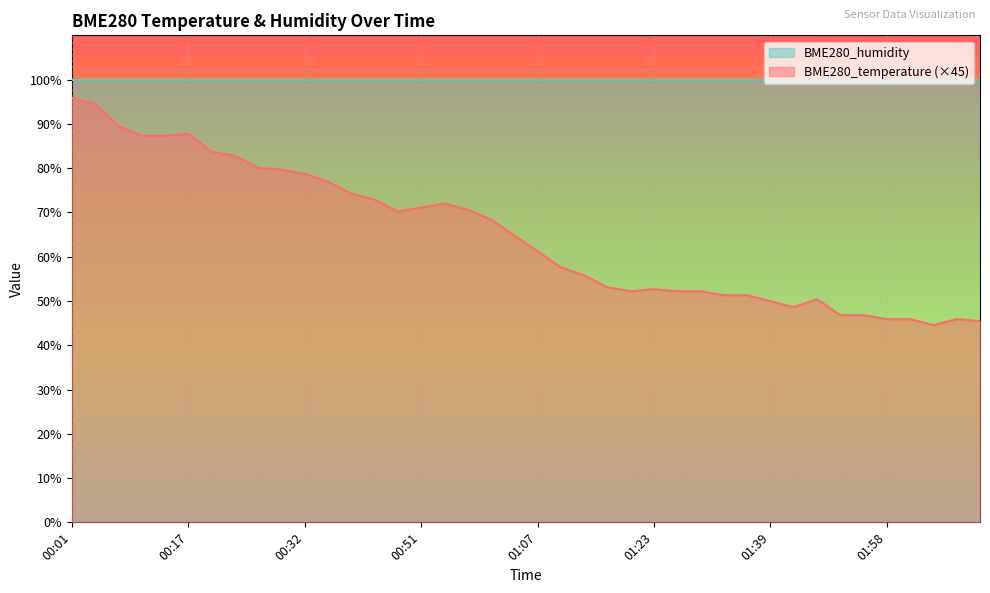

What is the label of the 21st point from the left?

01:07